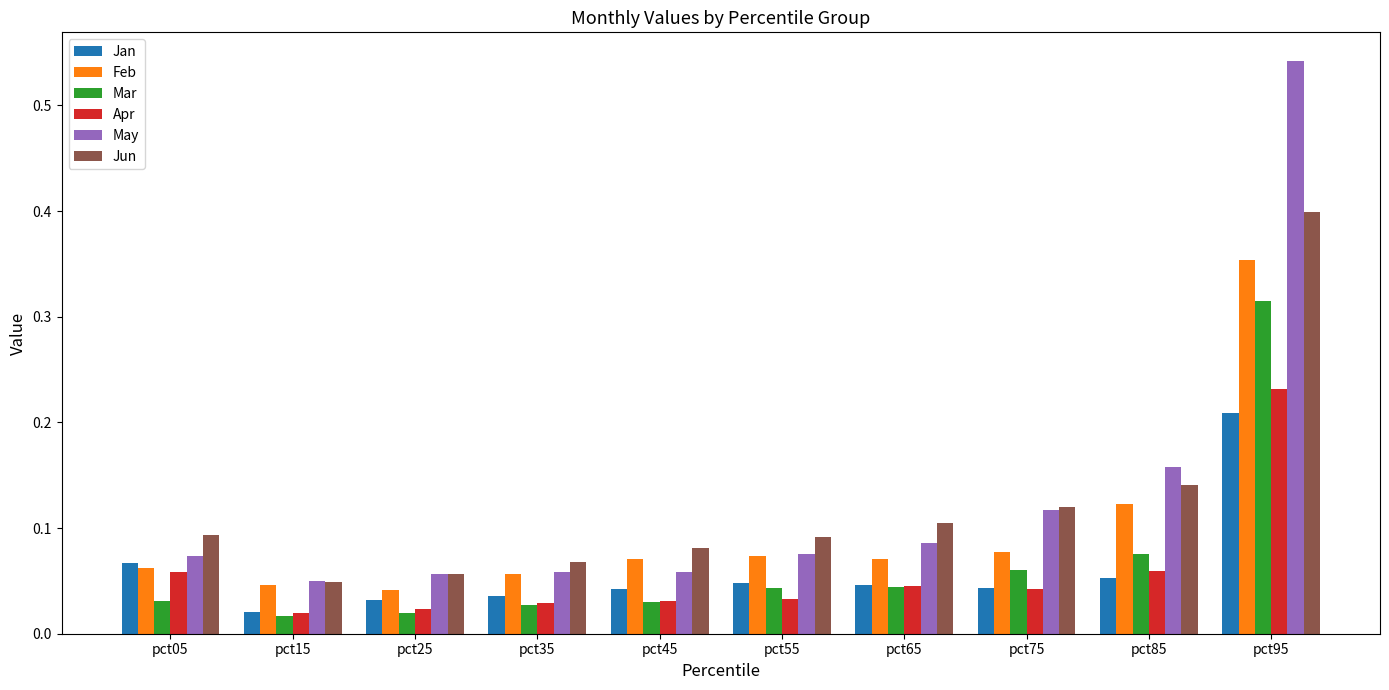

How many May values are between 0 and 1?

10